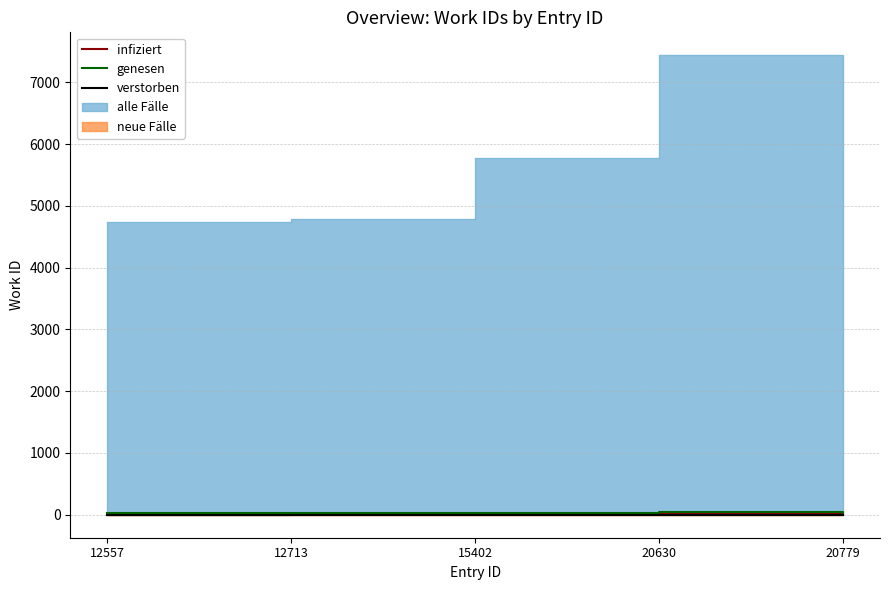

What is the sum of the infiziert values at 20779 and 20630?

19